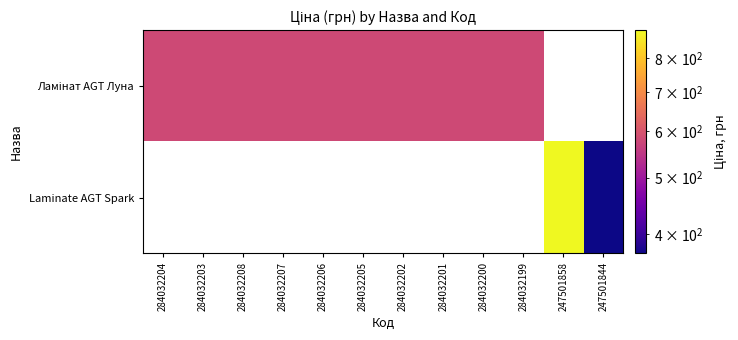

Rank the series by their average value, from lowest to highest.

Ламінат AGT Луна, Laminate AGT Spark